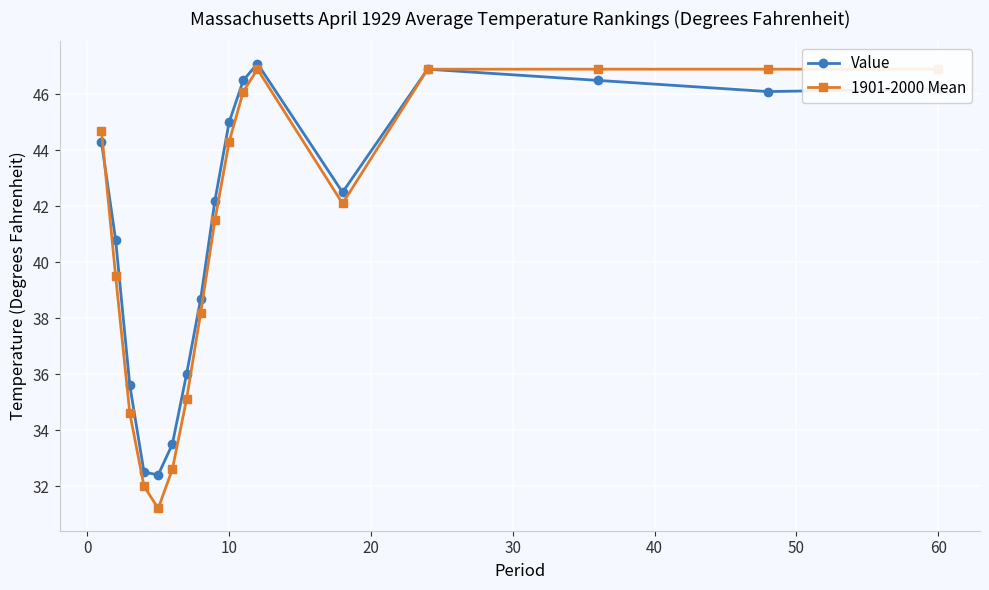

How many times do Value and 1901-2000 Mean cross each other?

1